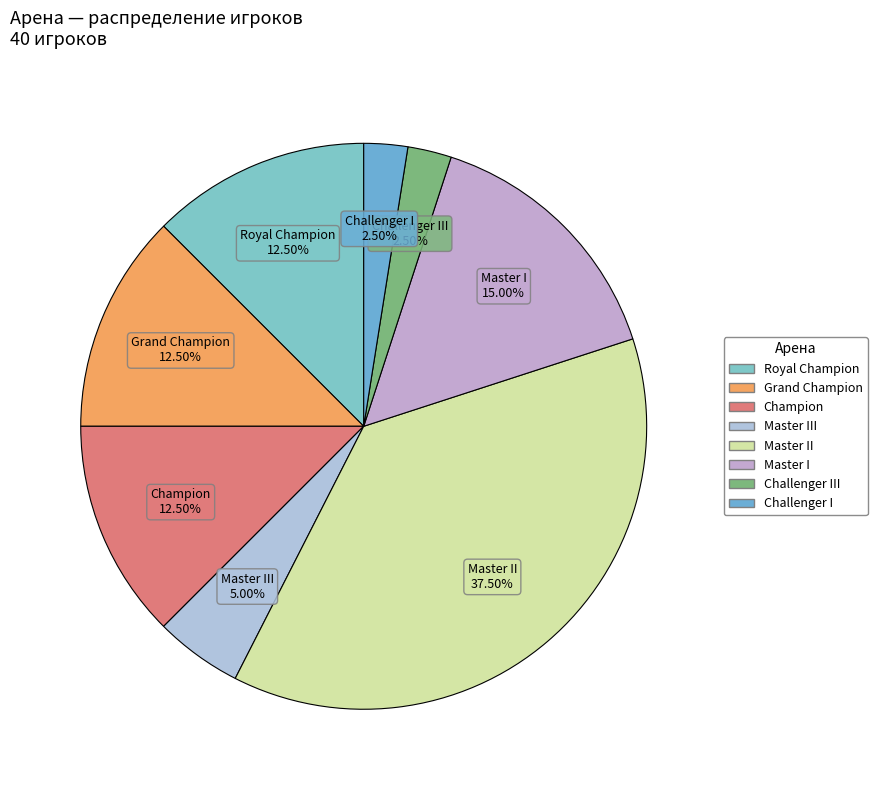

Which slice is the largest?

Master II